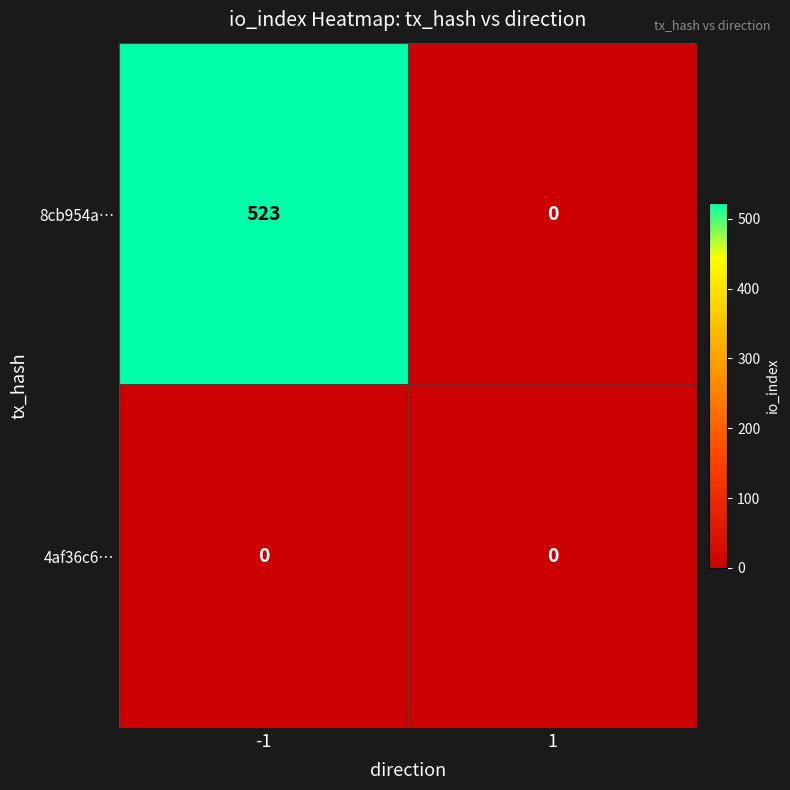

Between -1 and 1, which series saw the biggest shift?

8cb954a…